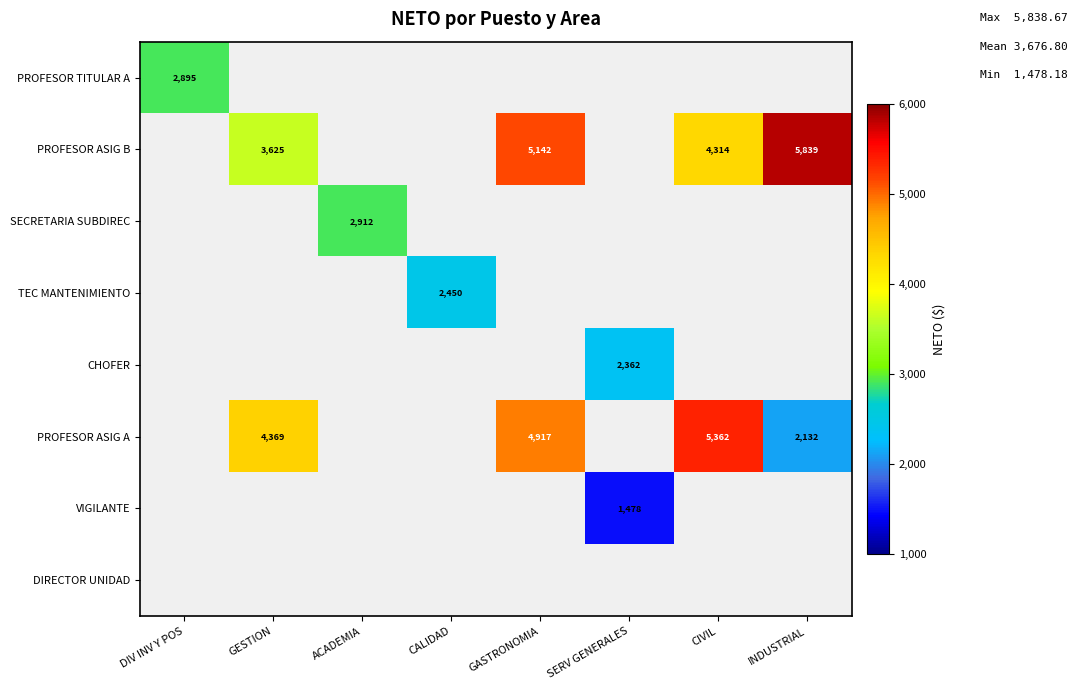

The TEC MANTENIMIENTO series shows 2450 at CALIDAD. True or false?

True